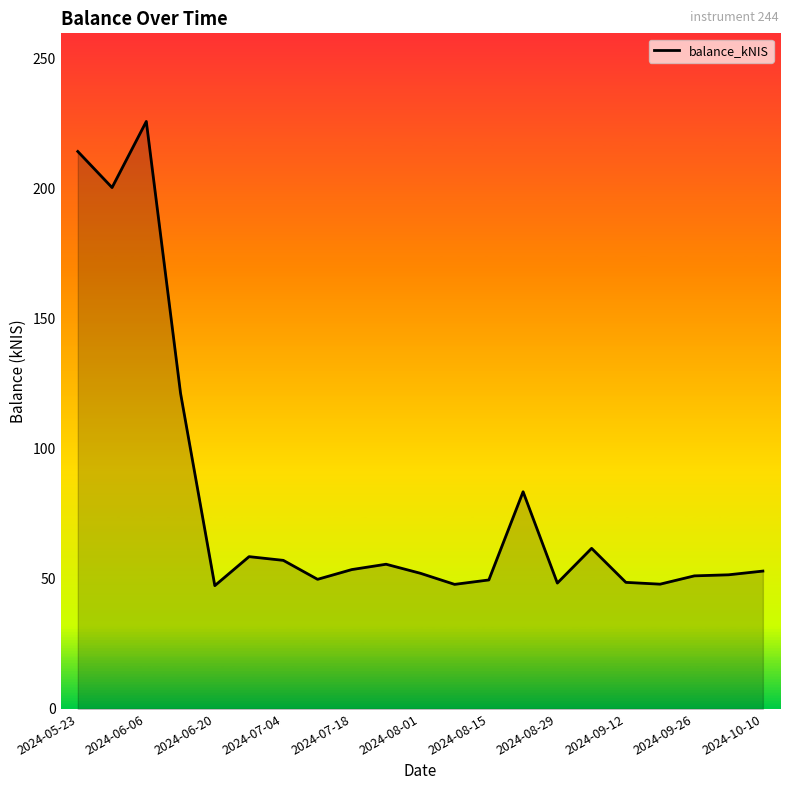

What is the smallest value displayed?

47.4